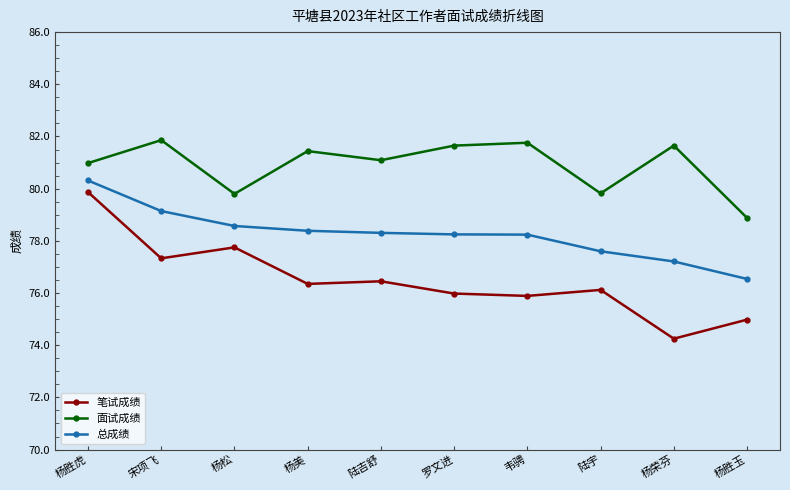

Does the chart display data point markers on the line(s)?

Yes